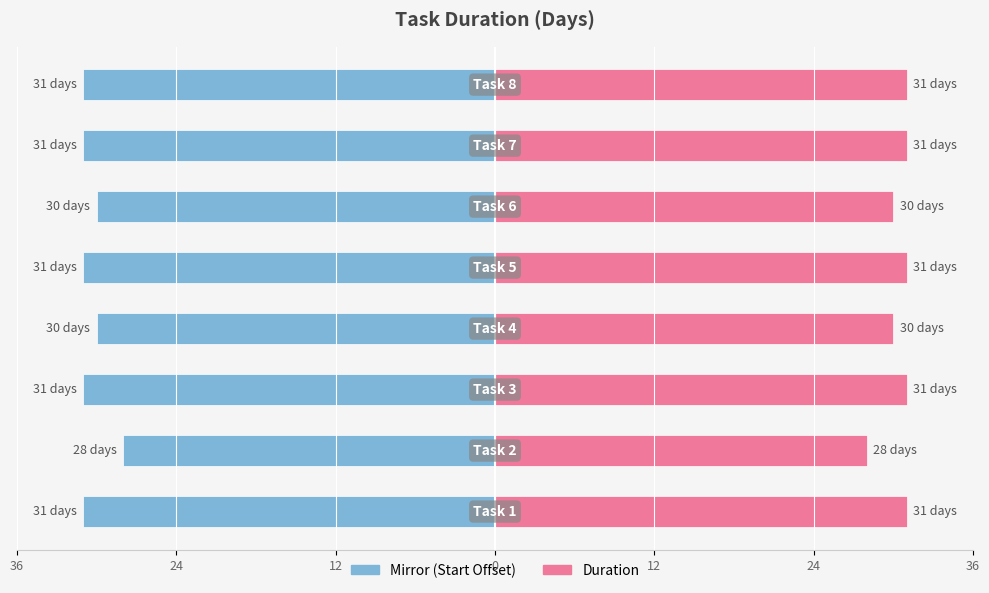

What is the spread (max minus min) of values at 7?

62